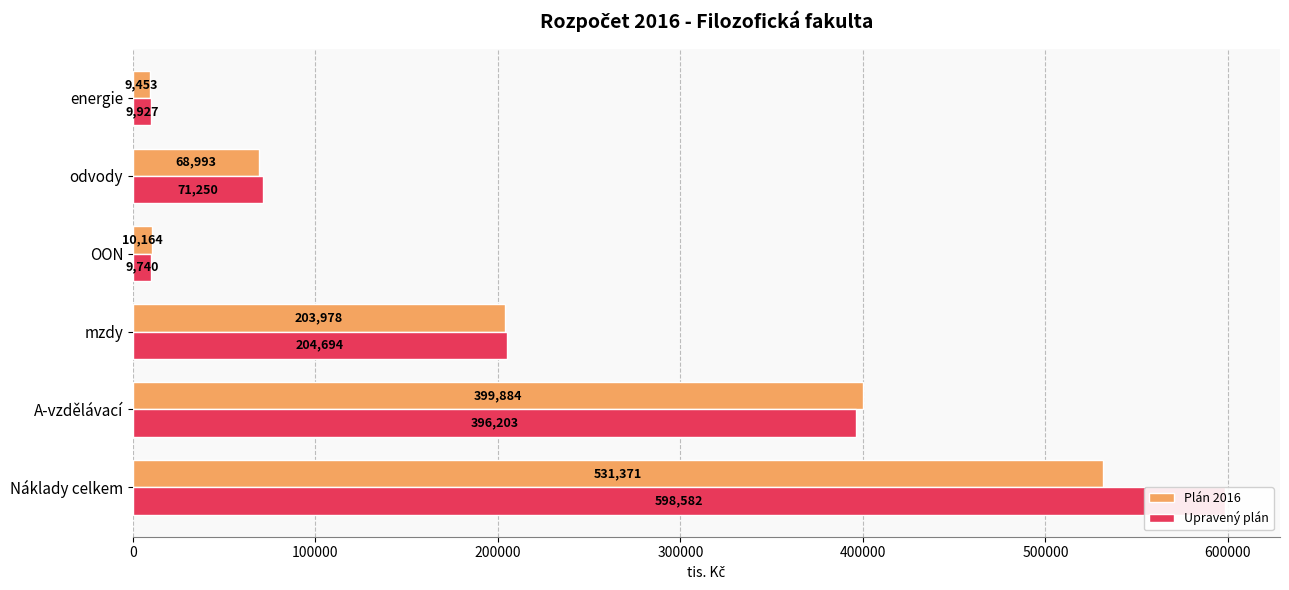

How many categories are shown in the chart?

6